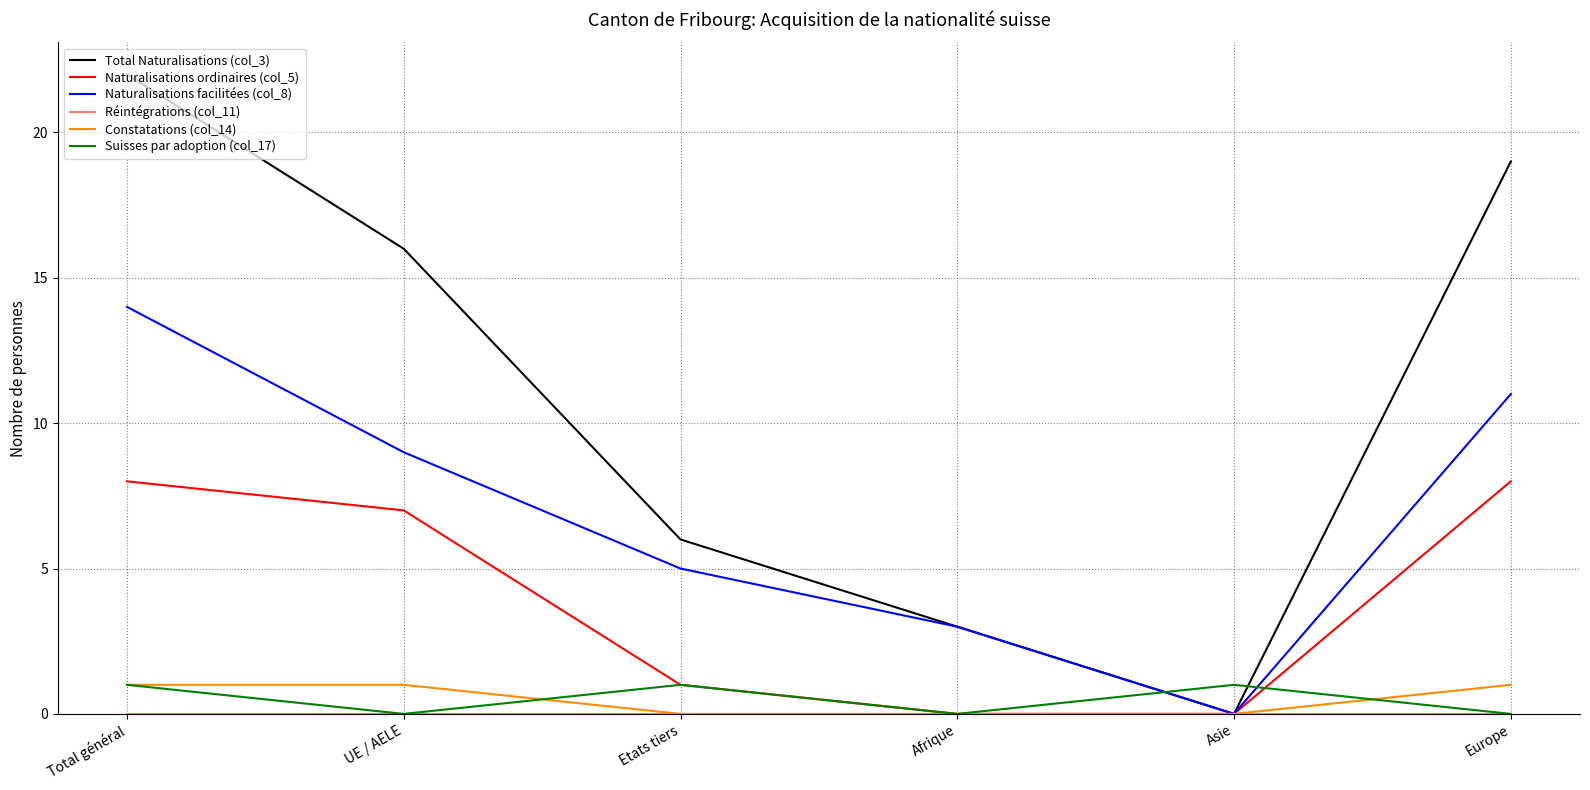

What is the sum of all Naturalisations facilitées (col_8) values?

42